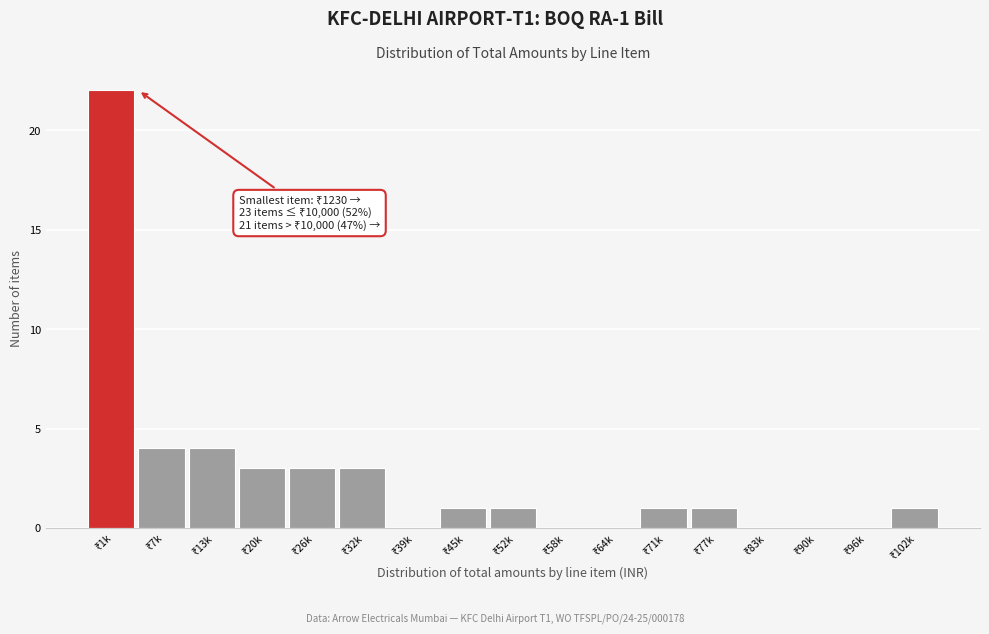

What is the sum of all values?

44